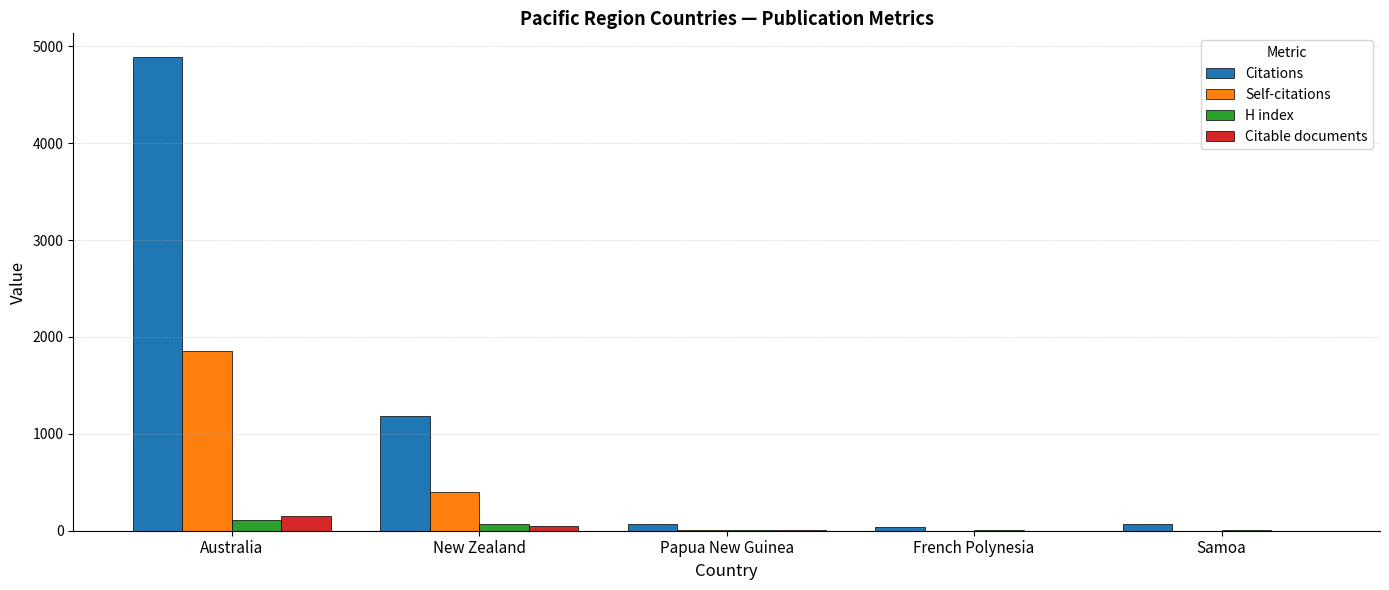

True or false: Citations has a value of 665 at New Zealand.

False